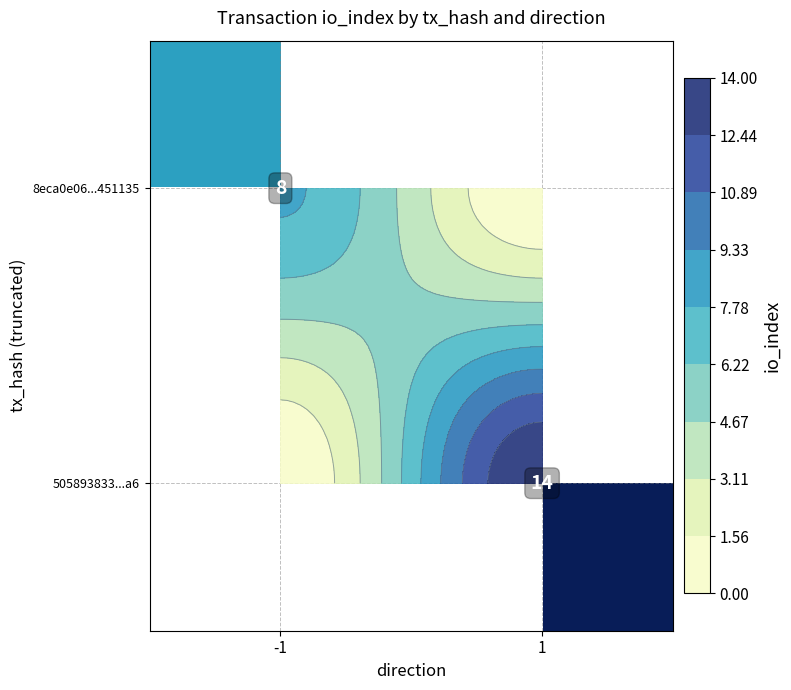

List the labels in order of 8eca0e06...451135 value, largest first.

-1, 1